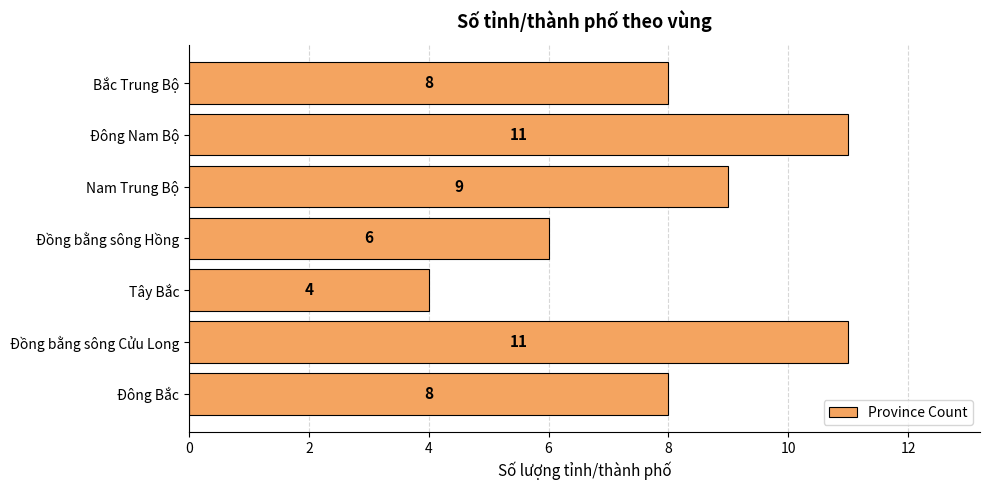

Count the values in the range 6 to 11.

6